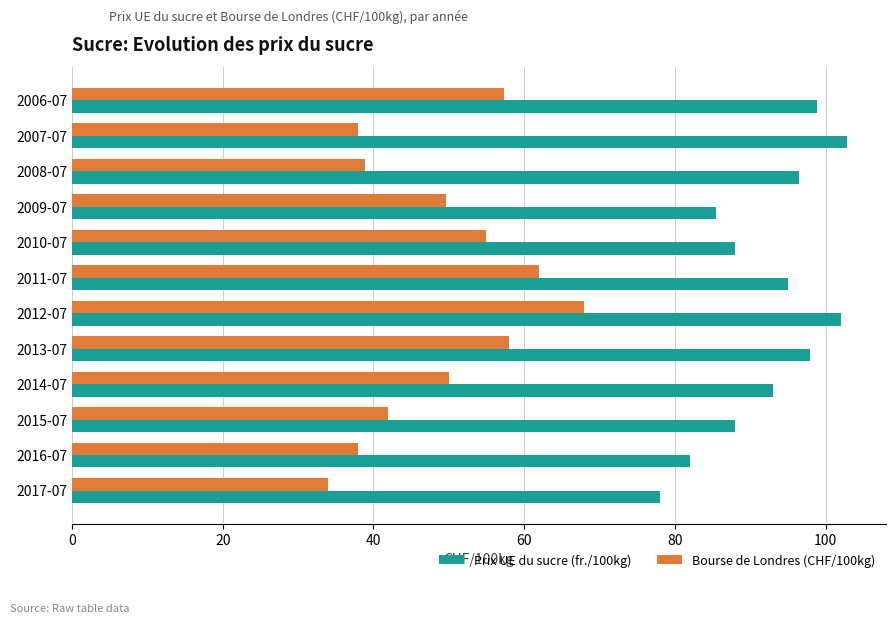

Which series changed the most between 2015-07 and 2017-07?

Prix UE du sucre (fr./100kg)